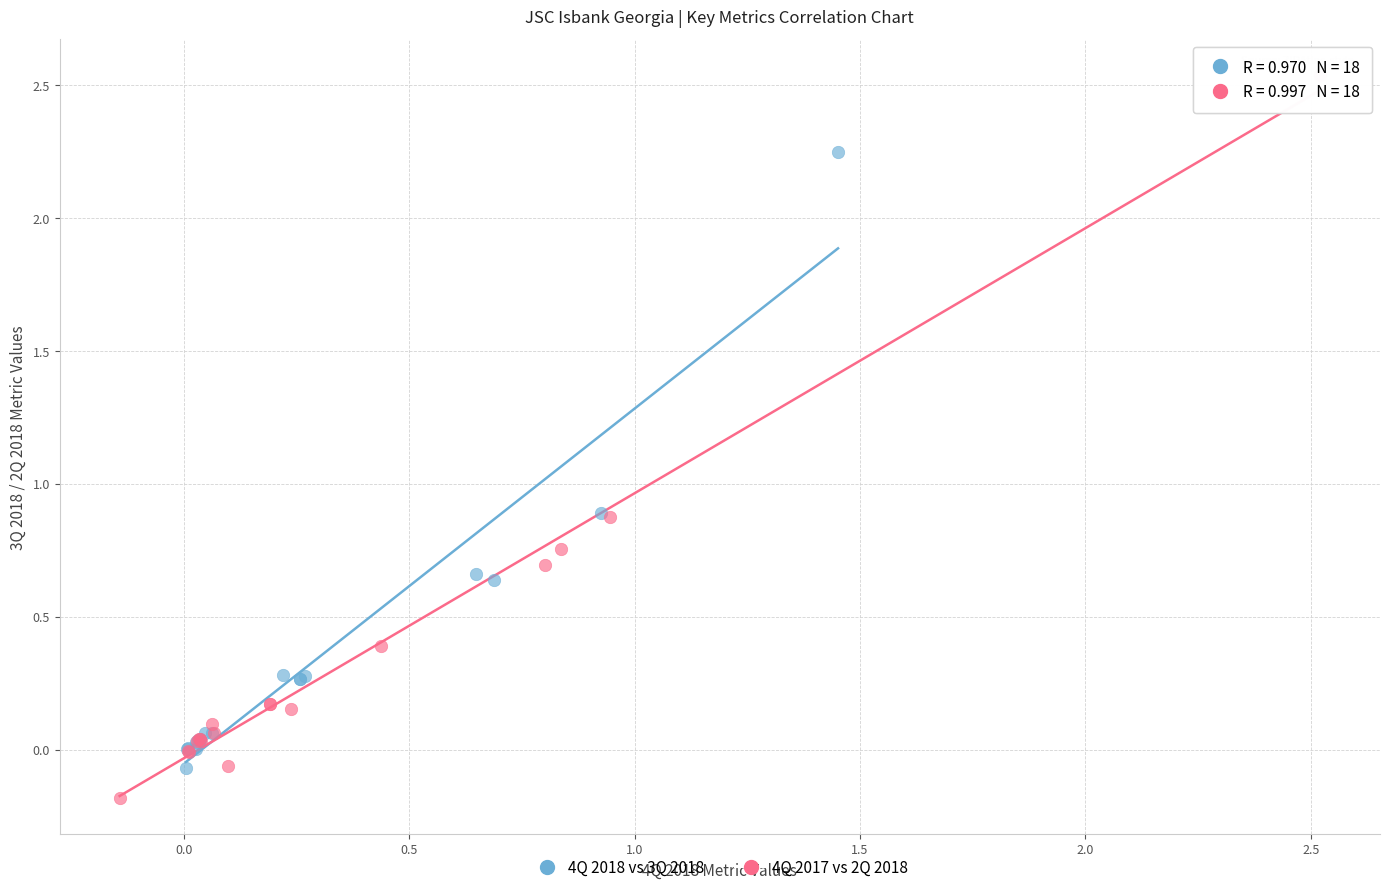

Which series has the largest Y range (max minus min)?

4Q 2017 vs 2Q 2018